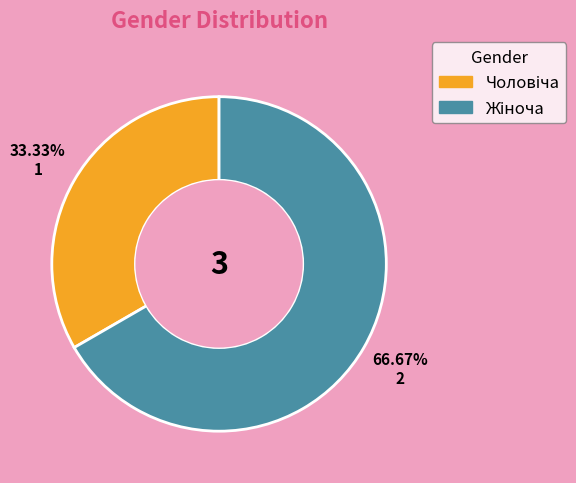

Is there a majority slice in this chart?

Yes